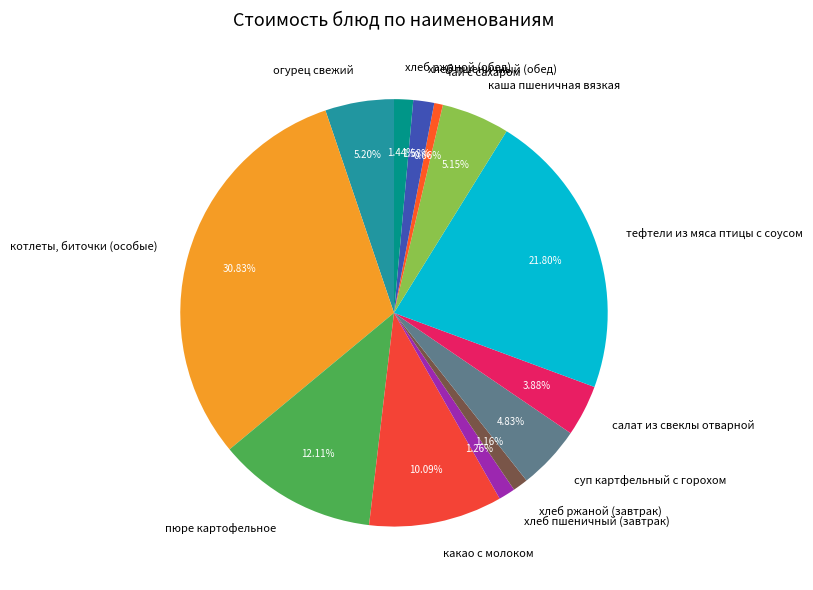

Approximately how many times larger is the value at тефтели из мяса птицы с соусом compared to суп картфельный с горохом?

4.5